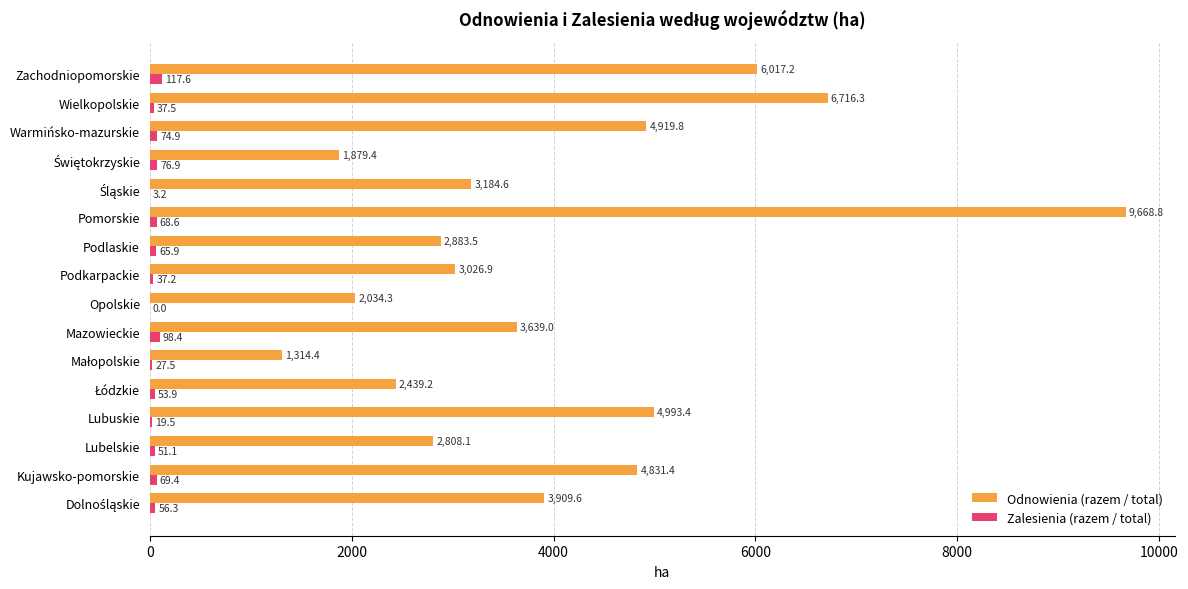

What is the greatest value displayed?

9668.8